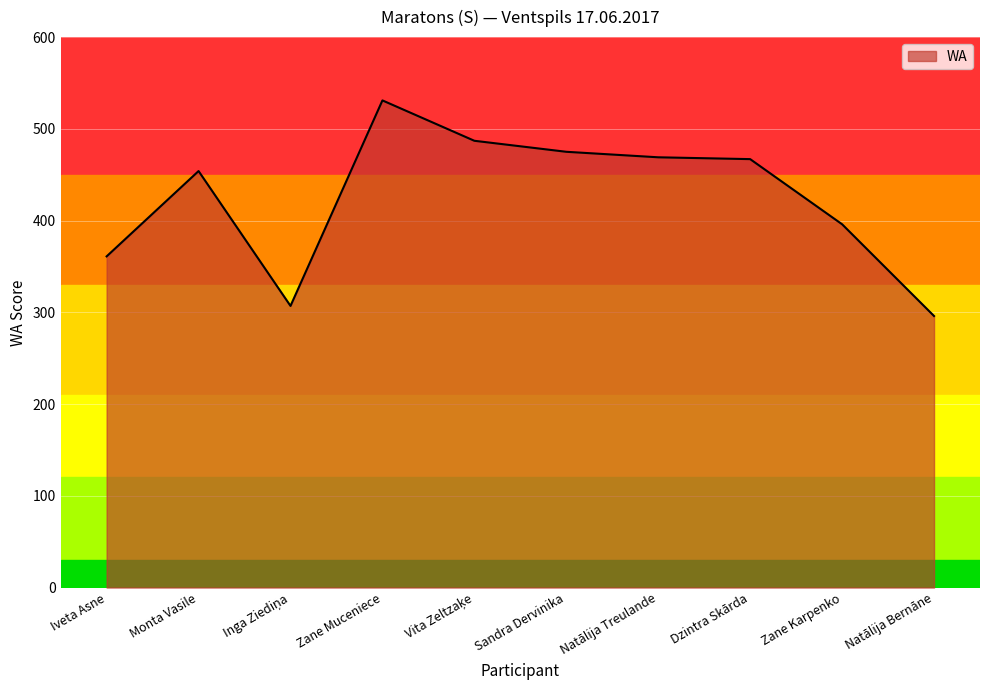

What is the difference between the maximum and second lowest values?

224